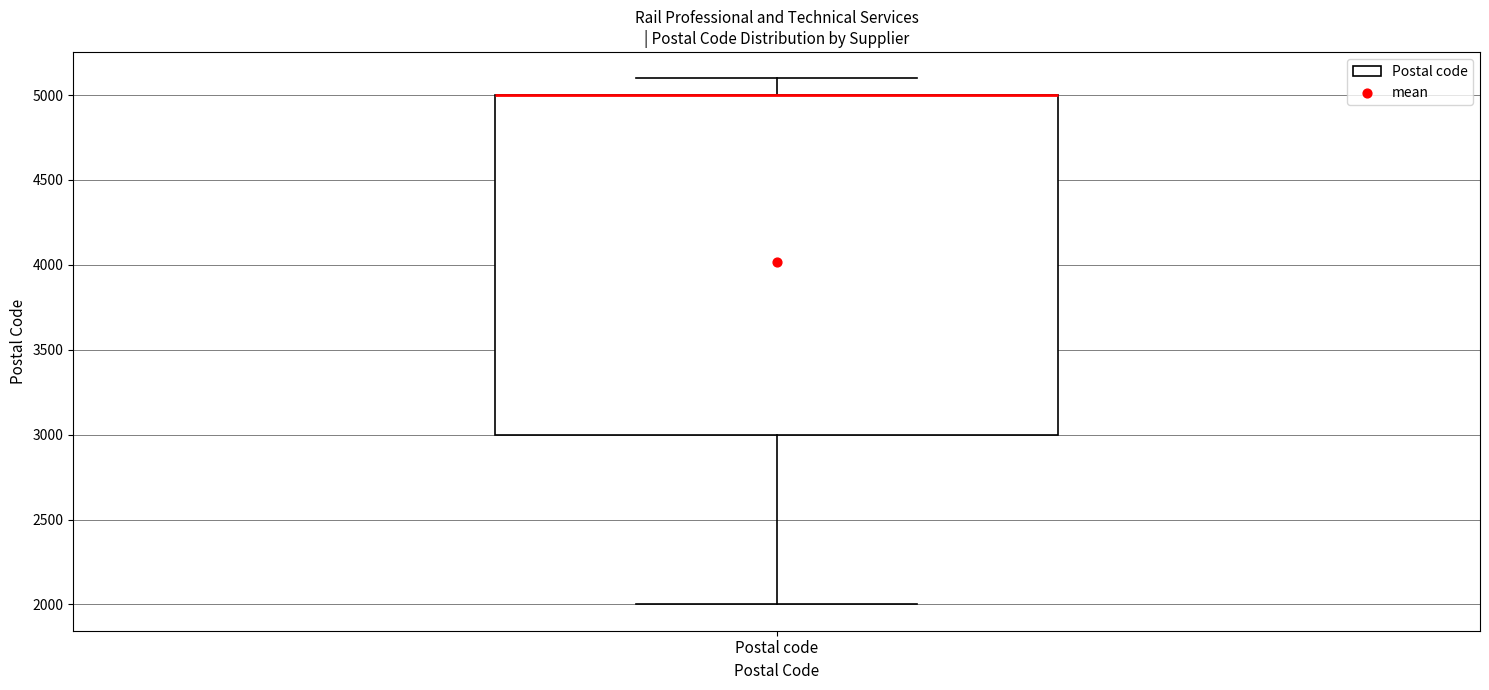

Where does the lower whisker of the box for Postal code end on the y-axis? The values are not printed on the chart, so give them approximately, as read against the axis.

2000